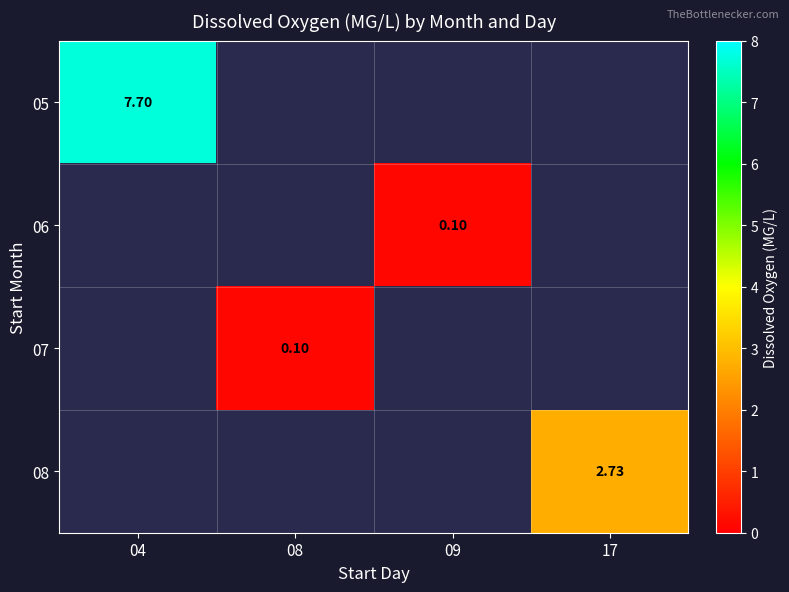

What is the smallest value displayed?

0.1